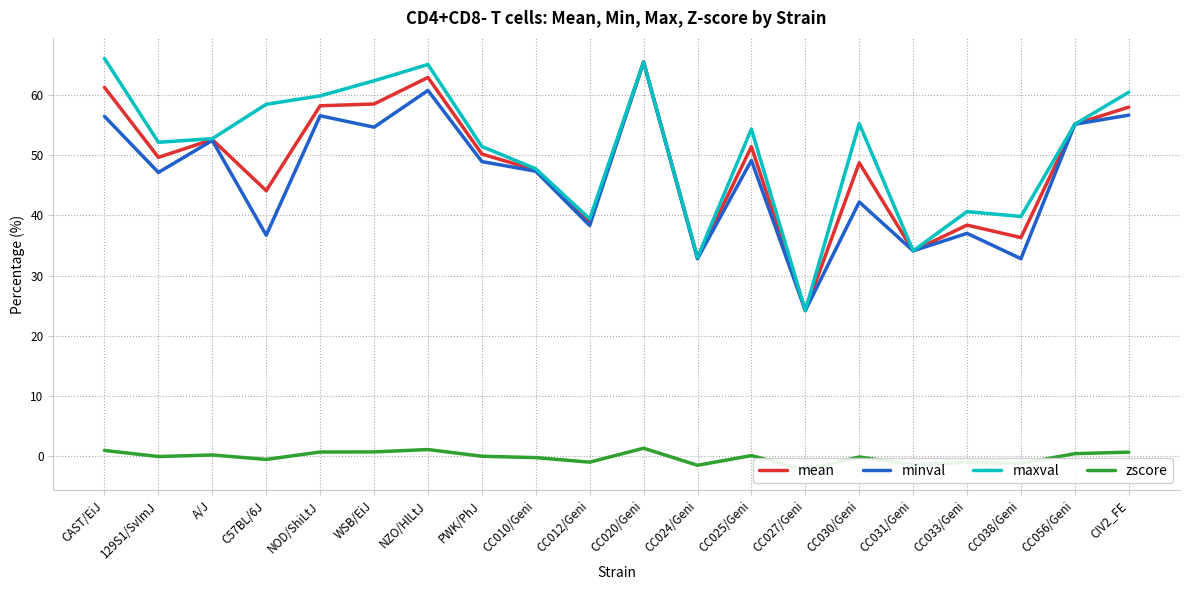

What position from the right is CC056/Geni?

2